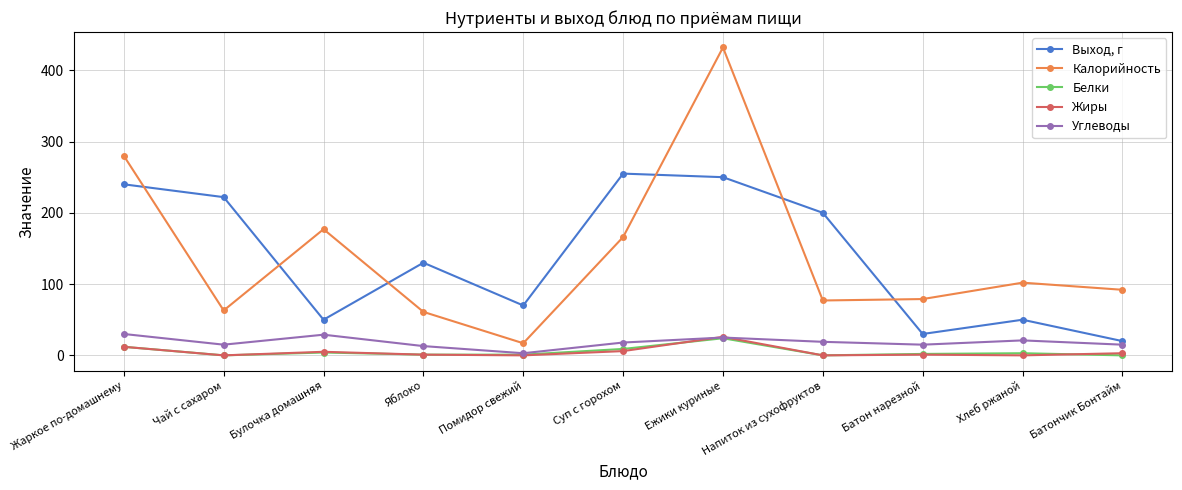

Rank the series at Хлеб ржаной from highest to lowest value.

Калорийность, Выход, г, Углеводы, Белки, Жиры